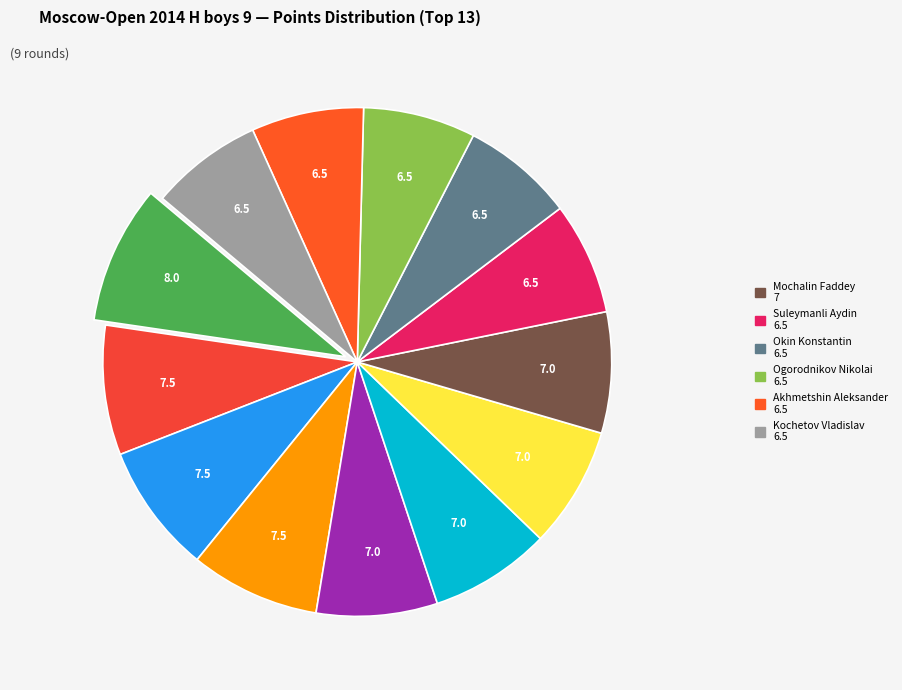

Which category has the biggest portion of the pie?

Vdovin Georgy